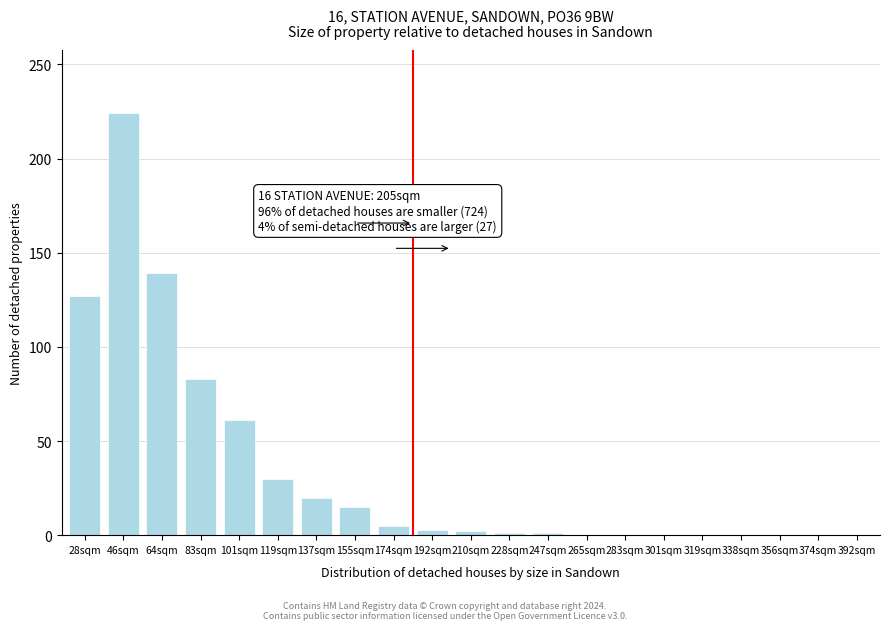

At which label is the value closest to 112?

28sqm